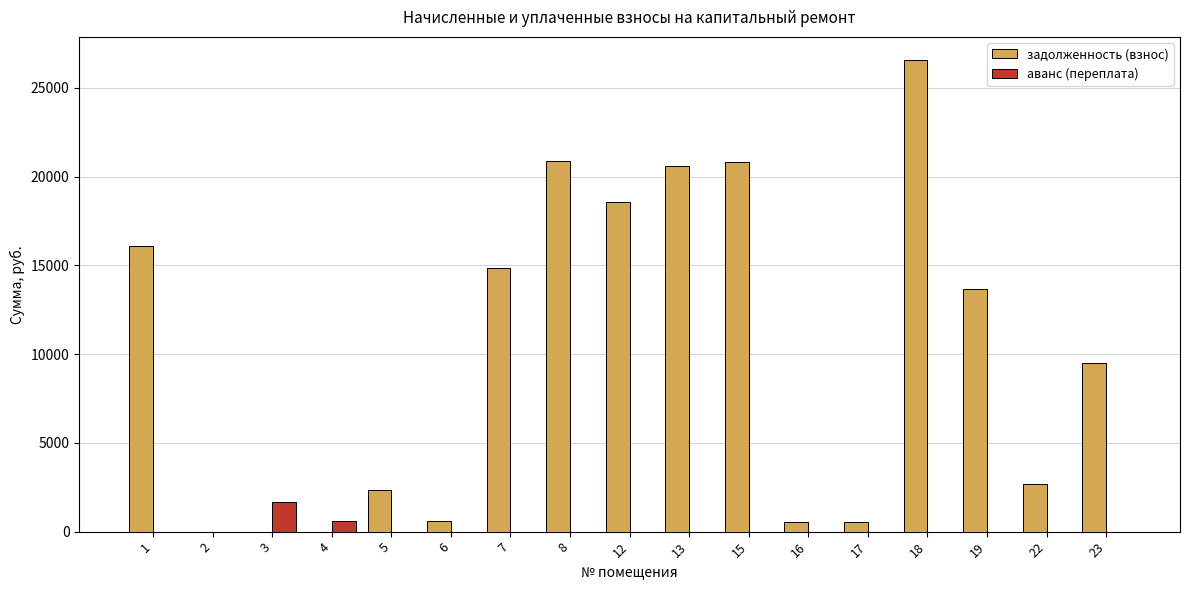

At which category does the chart reach its peak across all series?

18